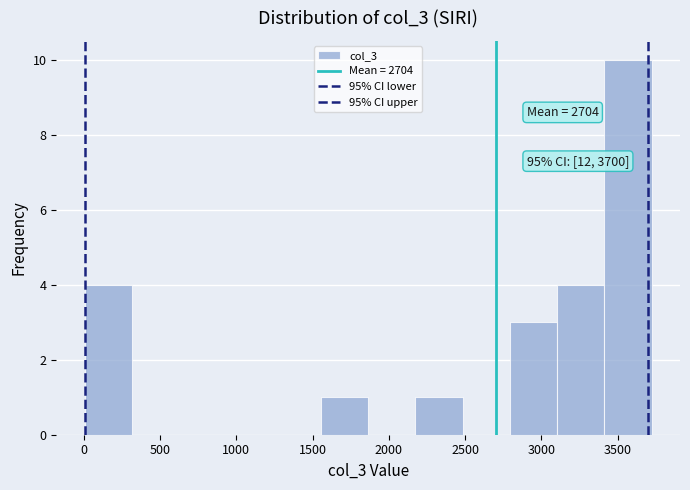

Over which range of the x-axis is the bar tallest?

3400 to 3700